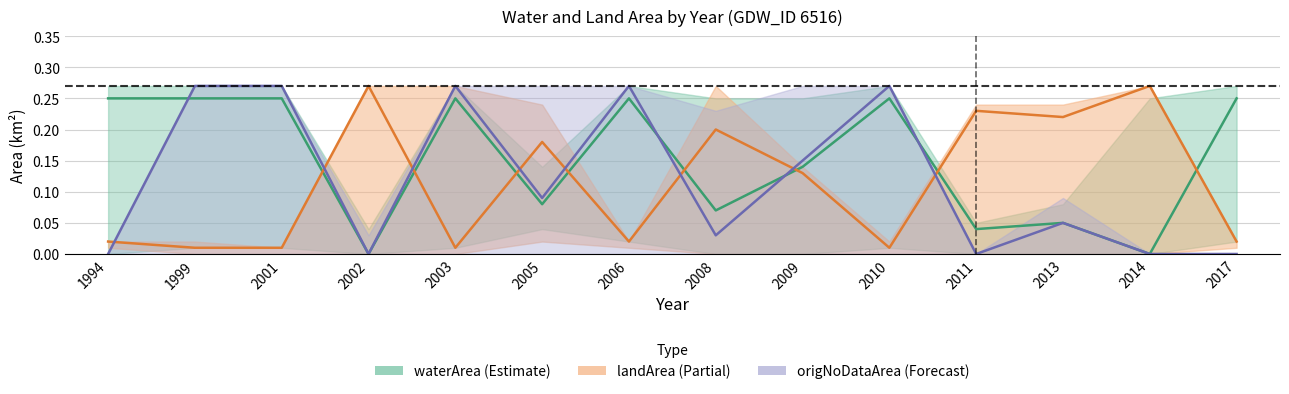

Which label corresponds to the largest value in the chart?

2002